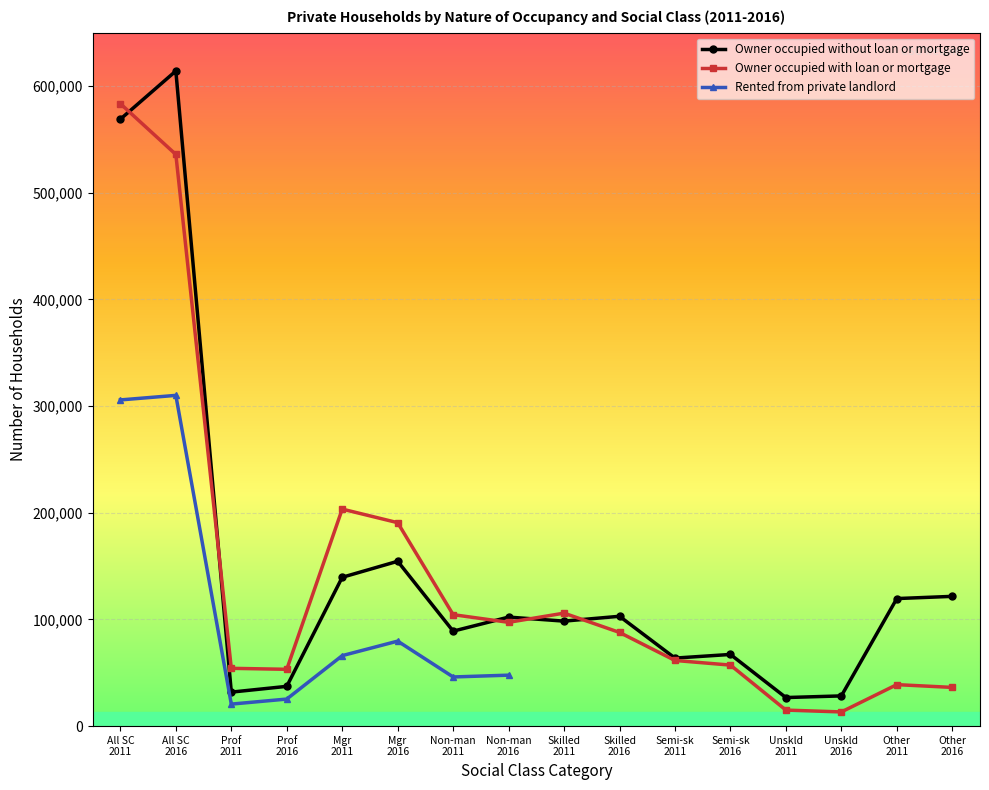

What is the value of the Owner occupied with loan or mortgage point at the 6th from the left?

190711